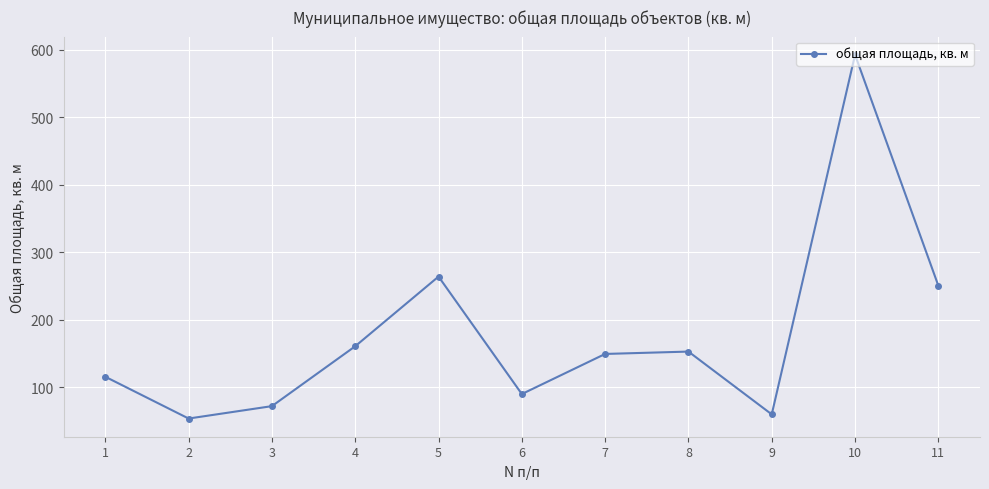

How many values are below 149?

5